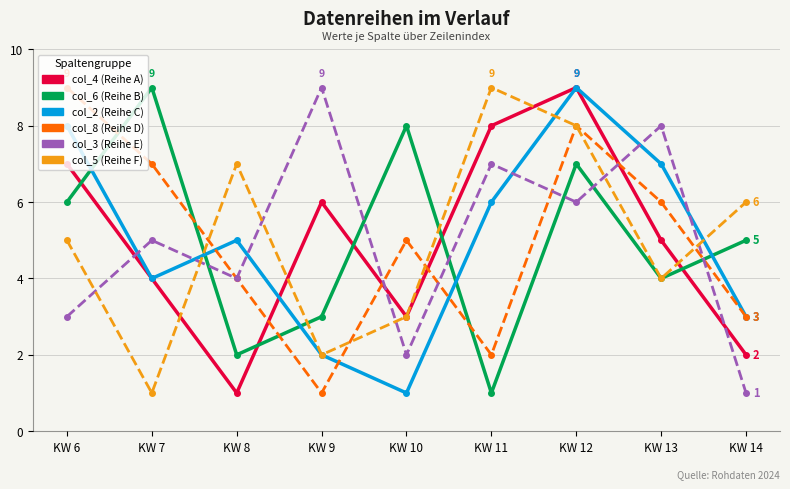

What is the spread (max minus min) of values at KW 11?

8